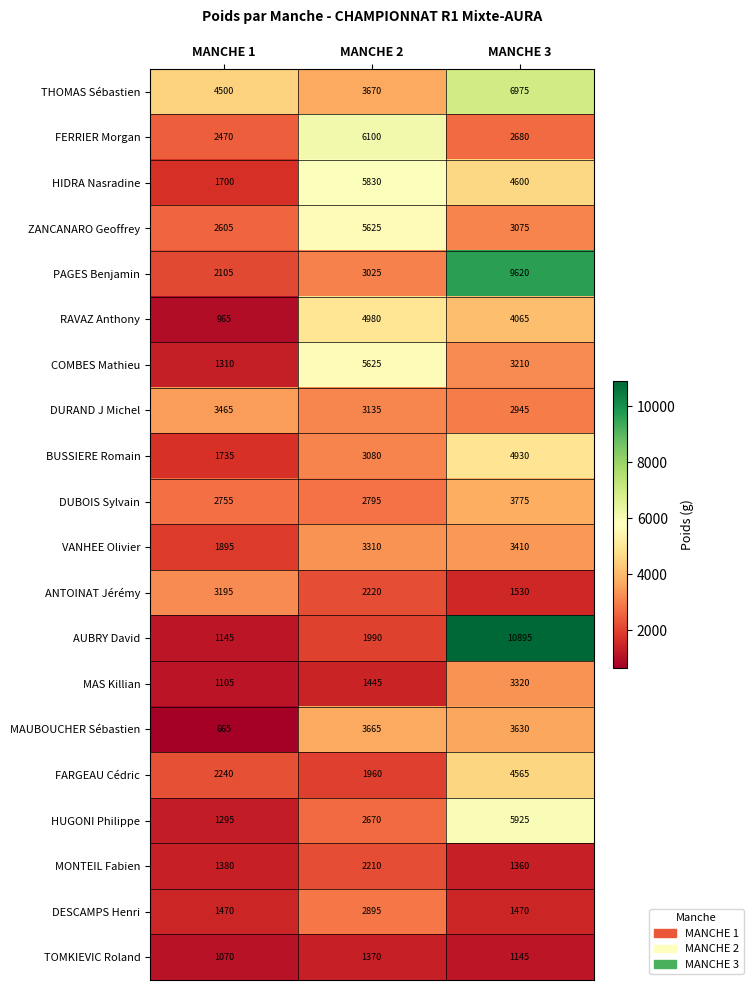

Between MANCHE 1 and MANCHE 3, which series saw the biggest shift?

AUBRY David